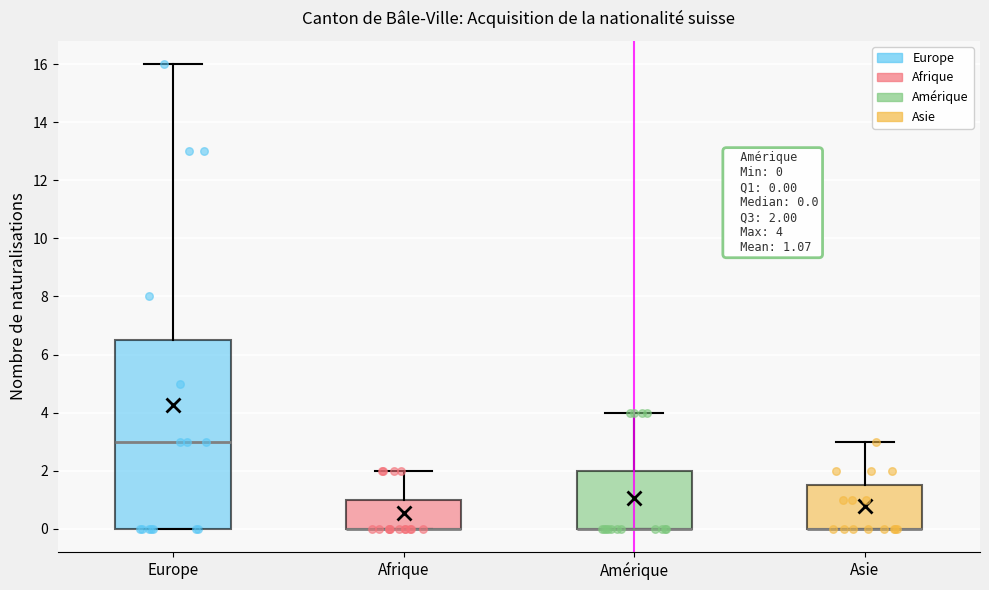

Comparing the boxes themselves (not the whiskers), which one is the tallest?

Europe